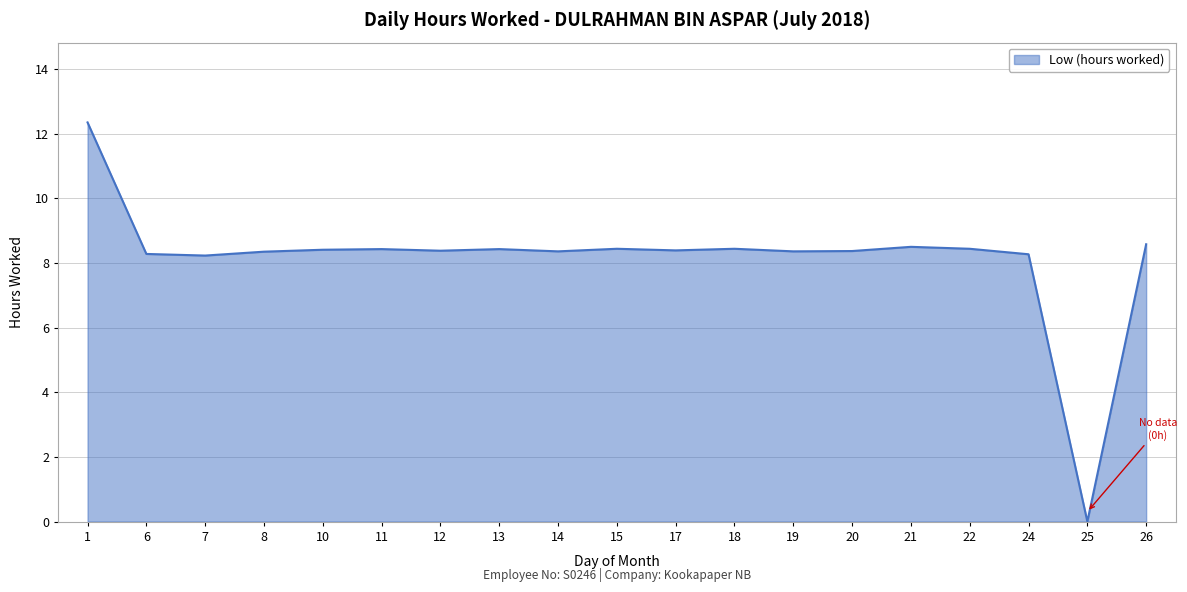

At which category does the chart reach its minimum across all series?

25